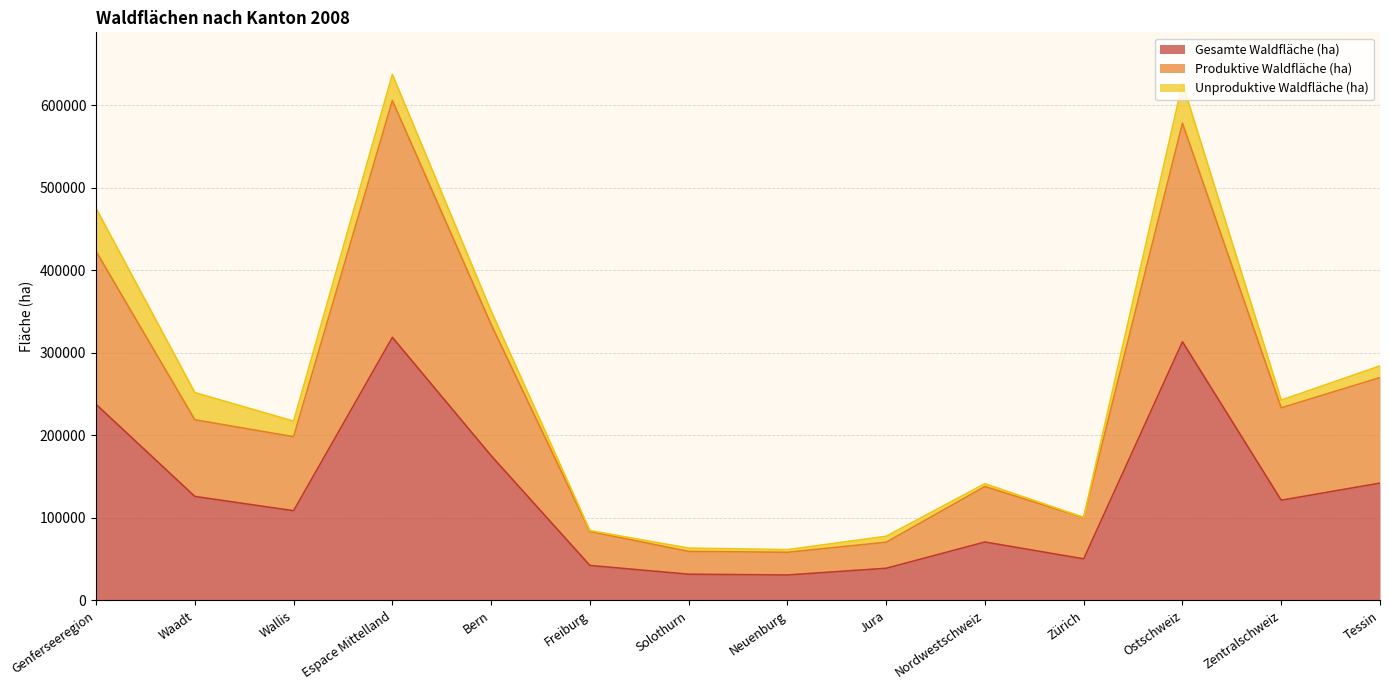

What is the difference between the highest and lowest values at Ostschweiz?

264930